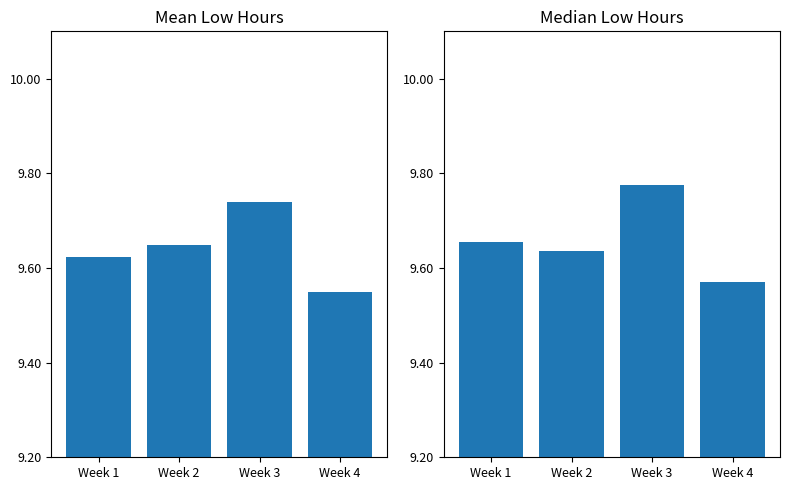

Rank the series by their average value, from lowest to highest.

Mean Low, Median Low